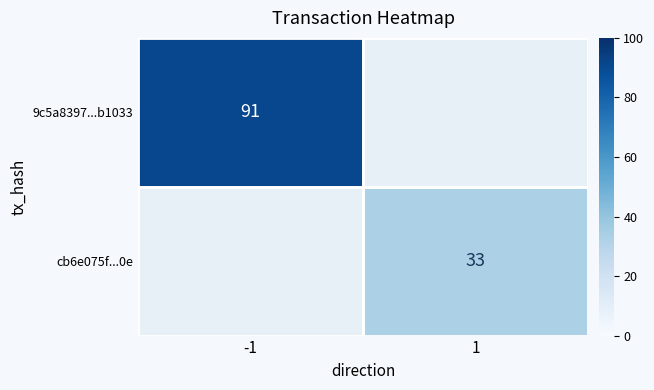

Is it true that cb6e075f...0e equals 33 at 1?

True